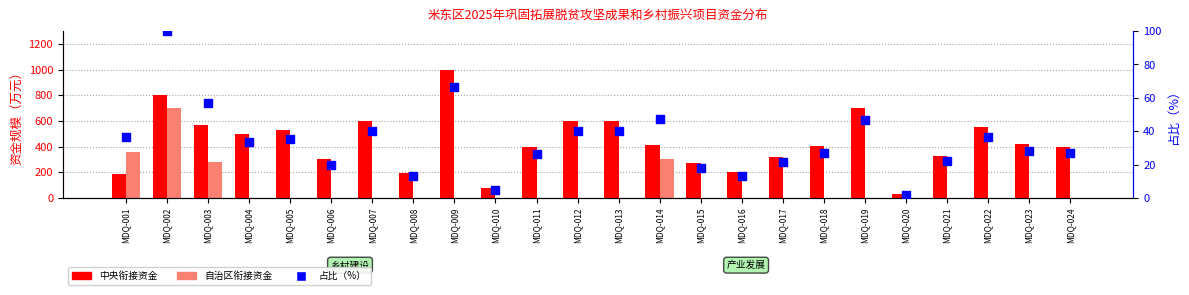

Which series reaches the maximum Y coordinate?

中央衔接资金